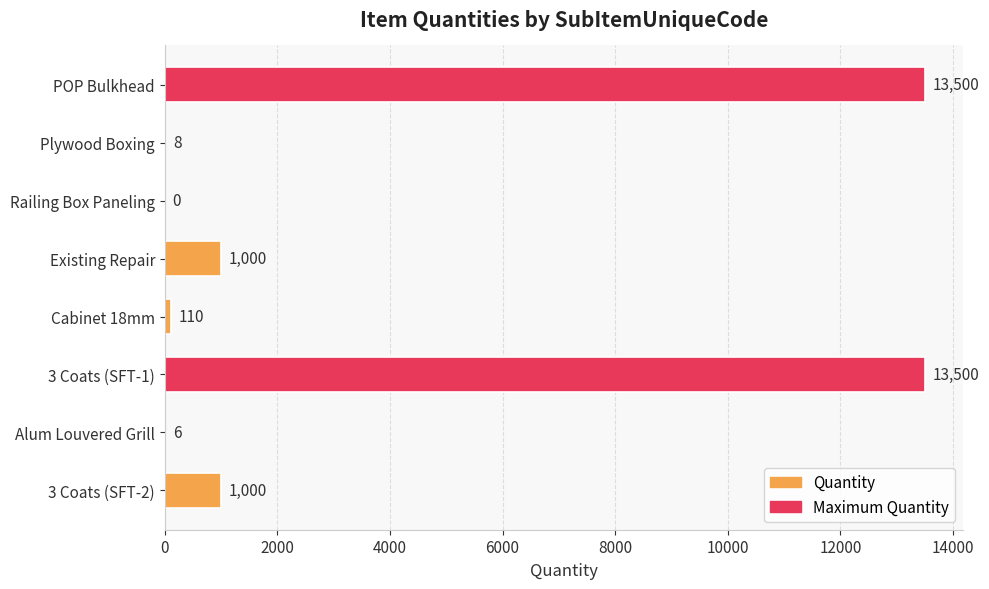

What is the change in value from Existing Repair to Alum Louvered Grill?

-994